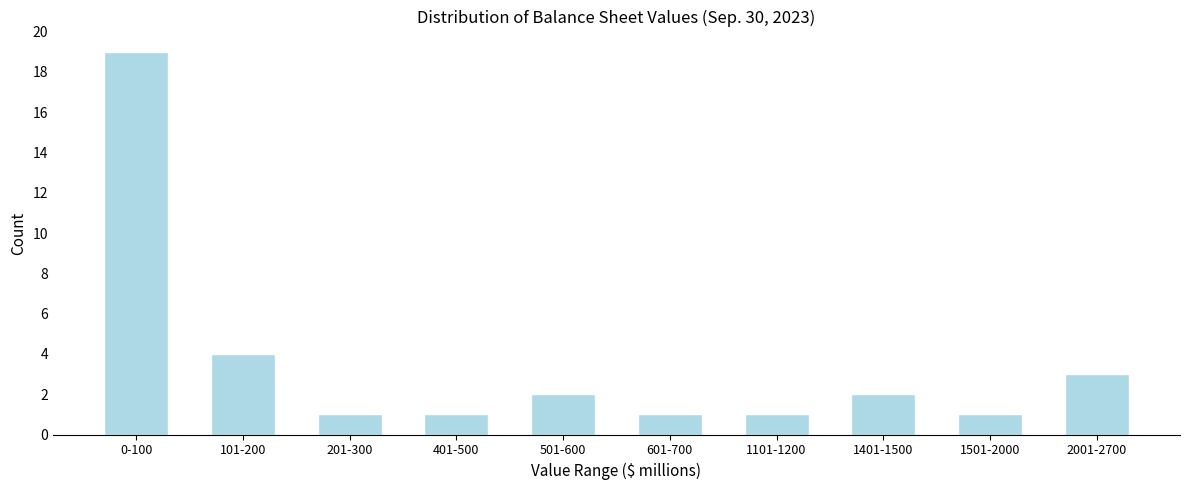

Reading left to right, what are all the values shown in this chart?

19	4	1	1	2	1	1	2	1	3